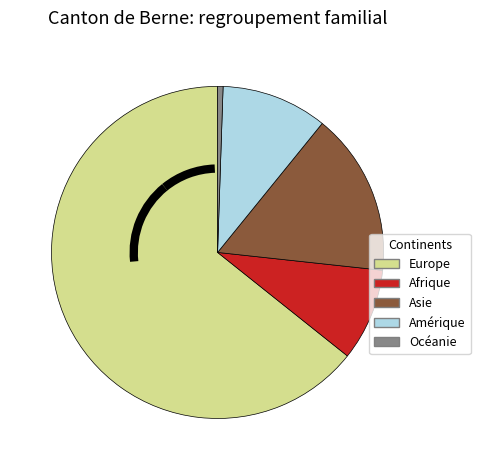

Count the number of slices in the pie.

5